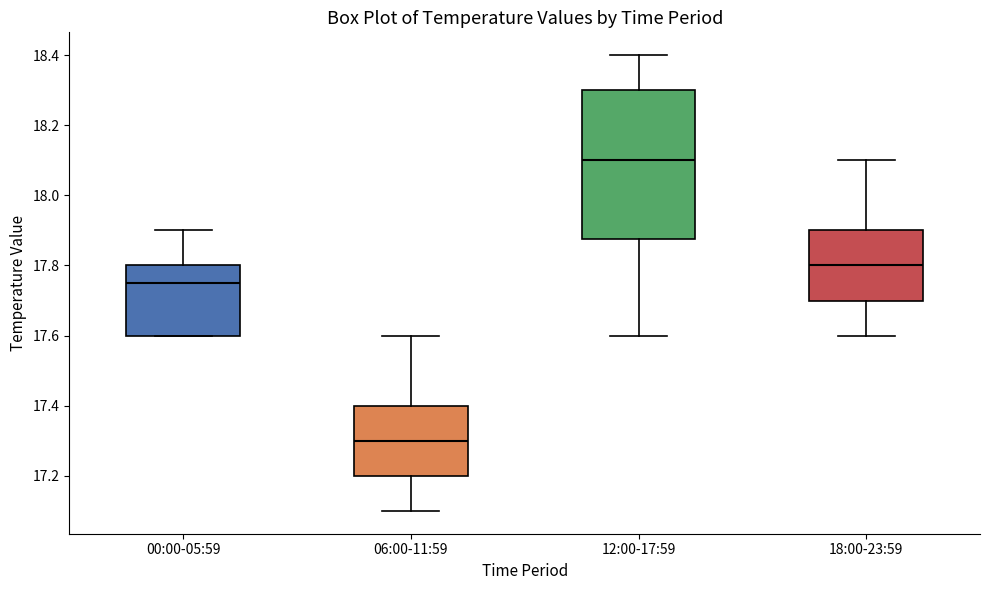

Where is the lower edge of the box for 00:00-05:59 on the y-axis? The values are not printed on the chart, so give them approximately, as read against the axis.

17.60